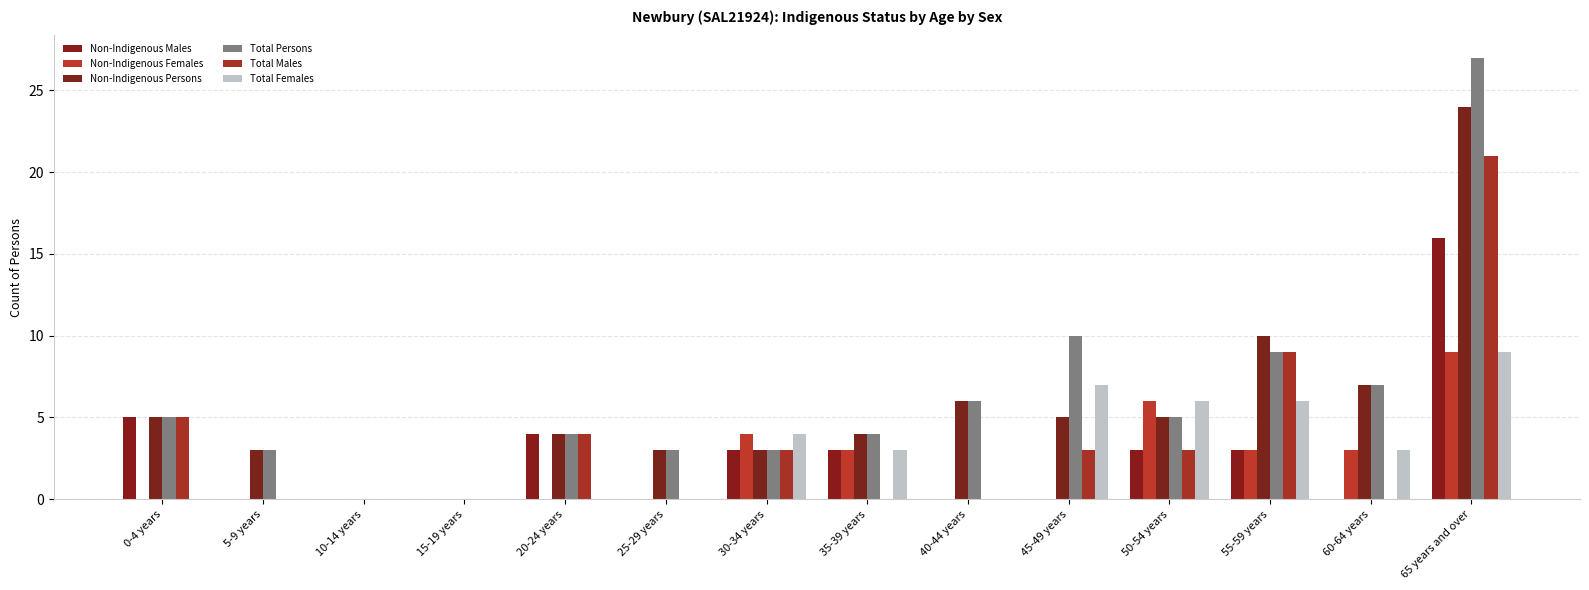

Which series has the widest spread of values?

Total Persons